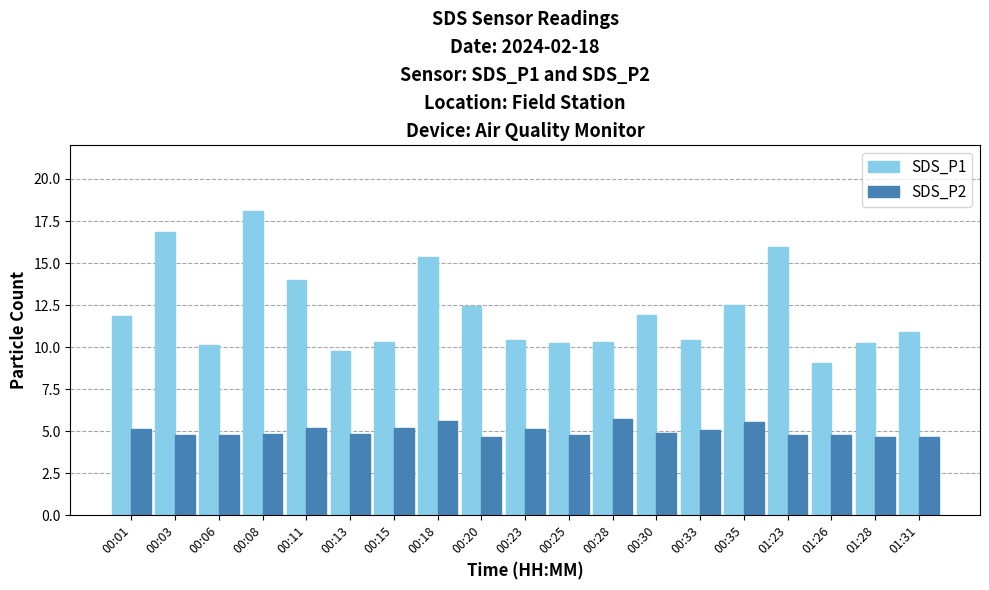

Rank the series by their average value, from lowest to highest.

SDS_P2, SDS_P1